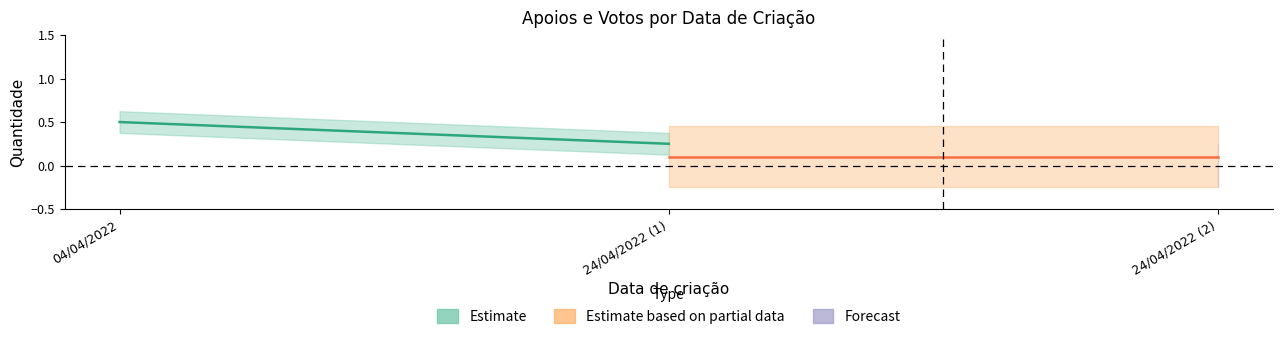

What is the spread (max minus min) of values at 24/04/2022 (1)?

0.1